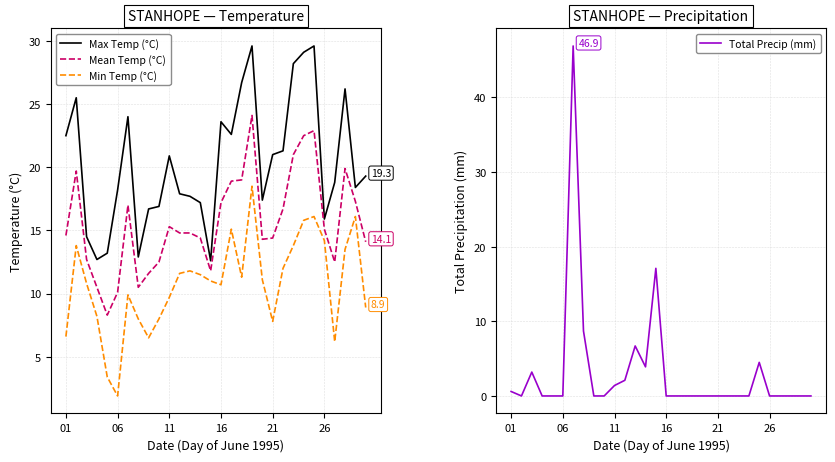

True or false: Max Temp (°C) and Mean Temp (°C) cross at least once.

False